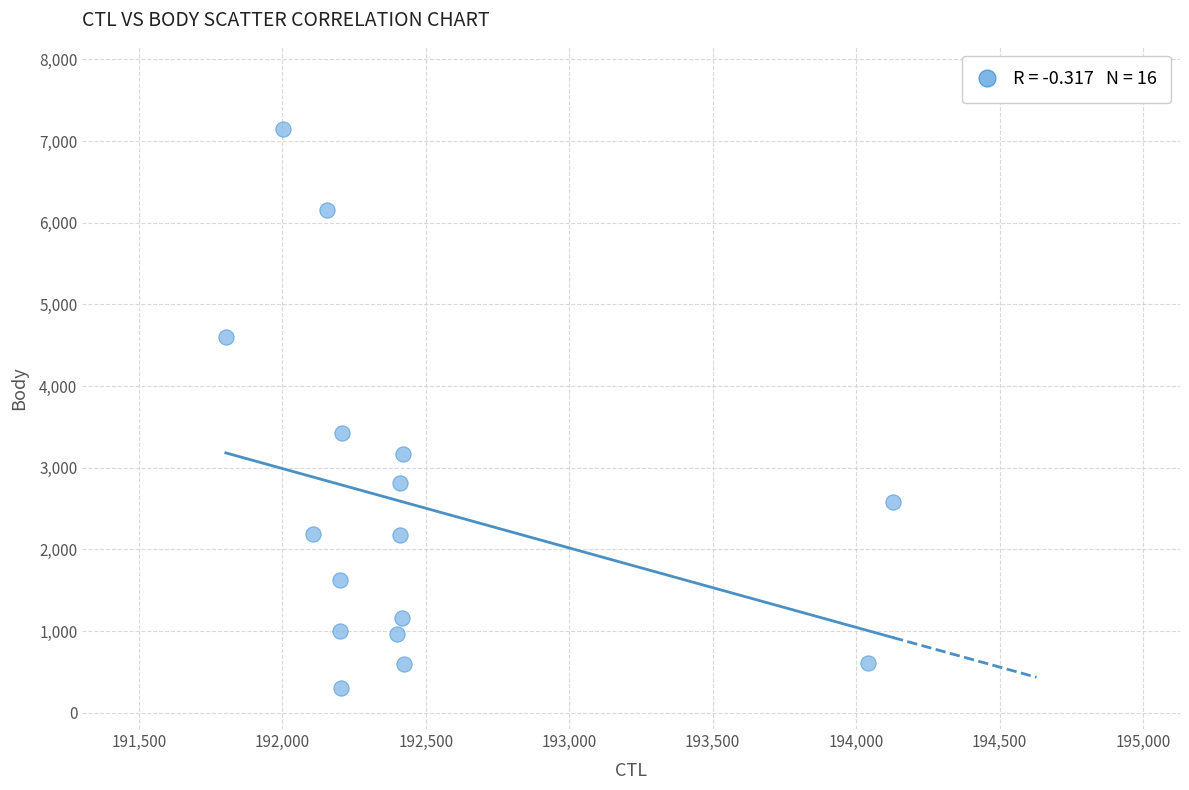

What is the range of X values (max minus min)?

2326